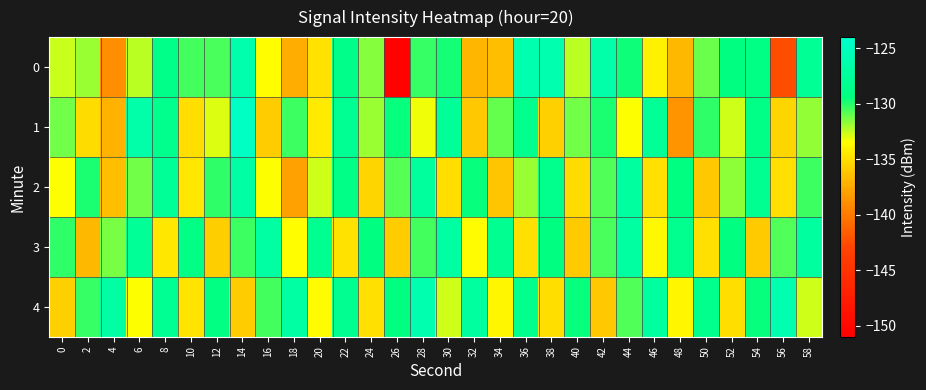

What is the total value across all series at 8?

-647.7